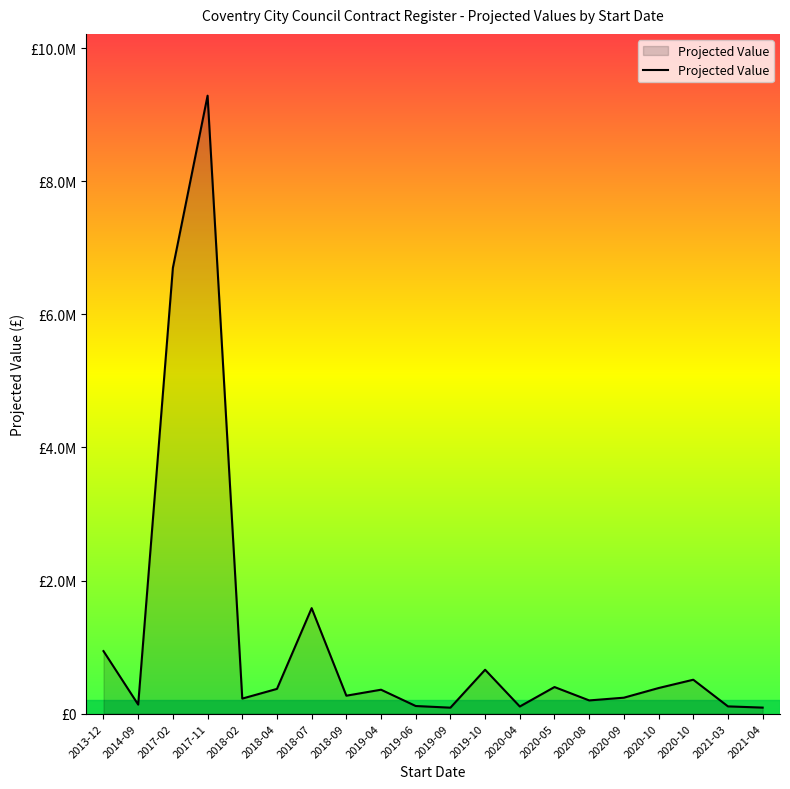

What is the sum of all values?

22784913